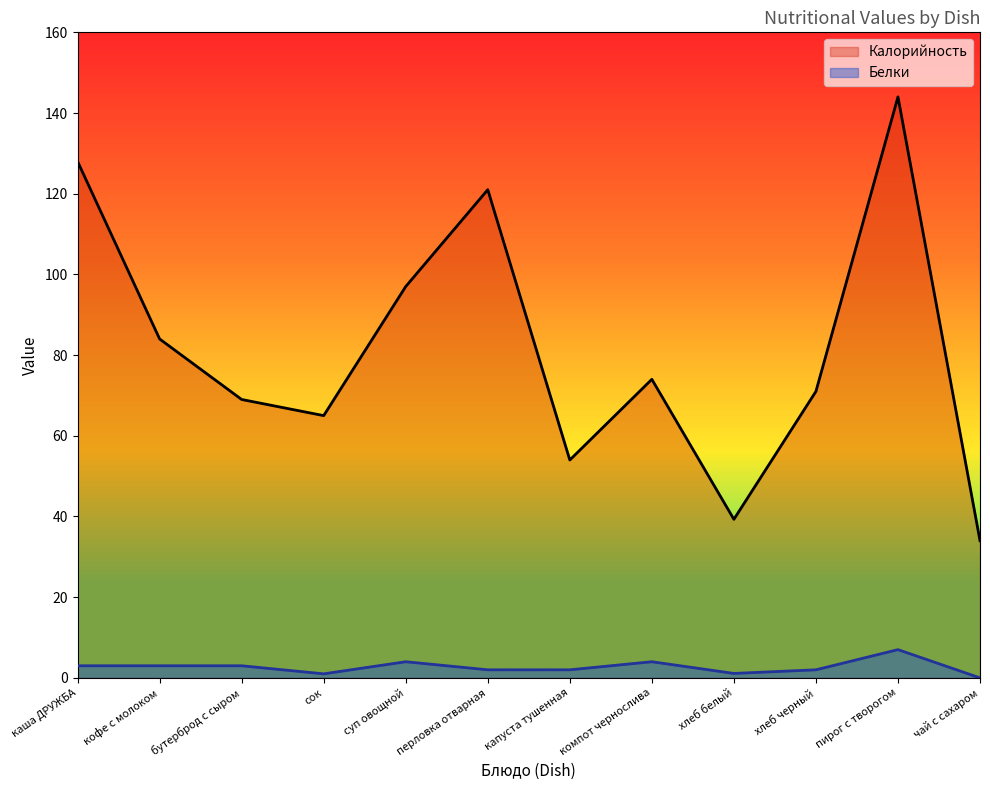

What is the label of the 11th point from the left?

пирог с творогом